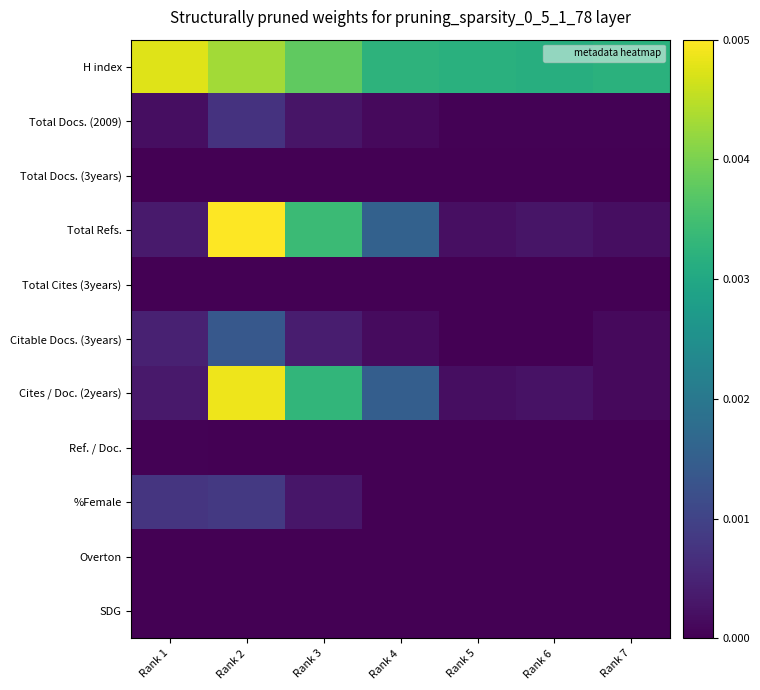

Which has a higher value, Rank 5 or Rank 4?

Rank 4